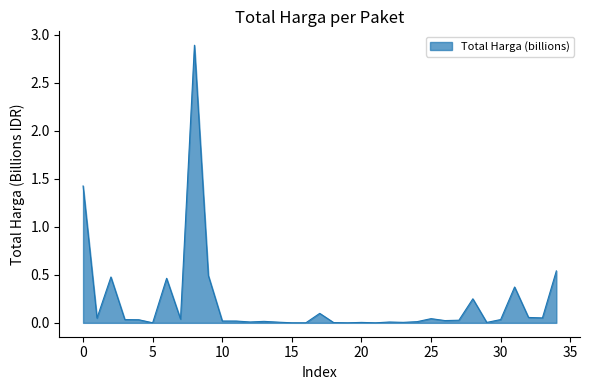

How many lines are shown in the chart?

1